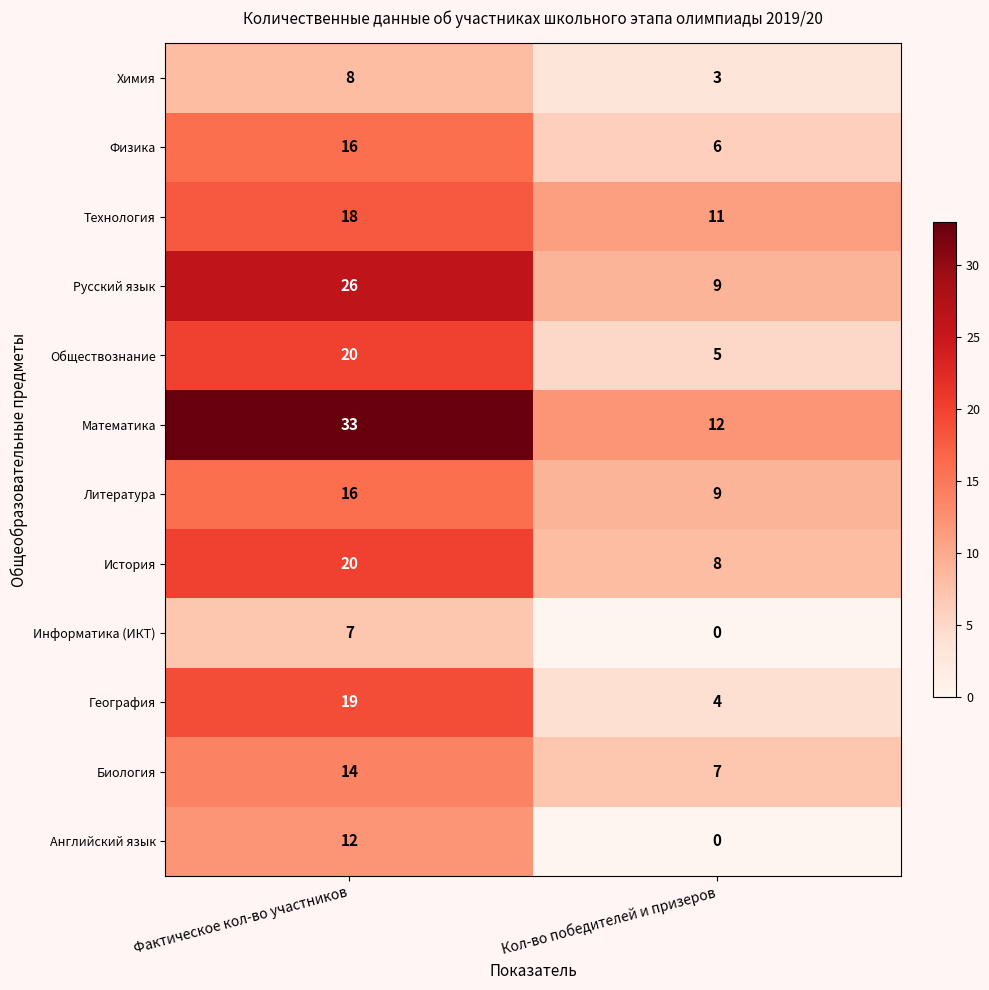

At which label is Математика closest to 22?

Кол-во победителей и призеров